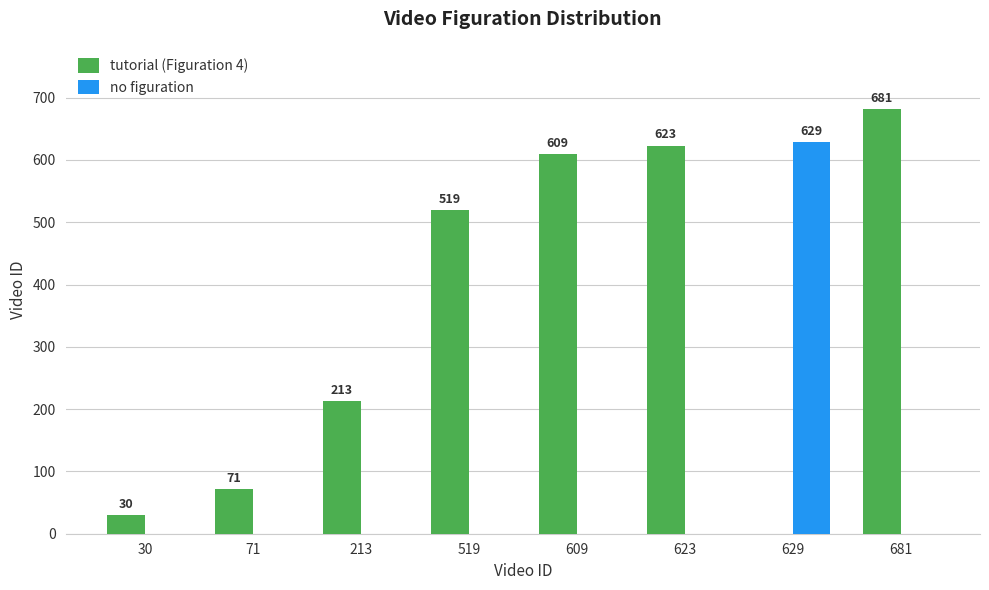

Reading left to right, transcribe all the data shown in this chart.

tutorial (Figuration 4): 30	71	213	519	609	623	0	681
no figuration: 0	0	0	0	0	0	629	0